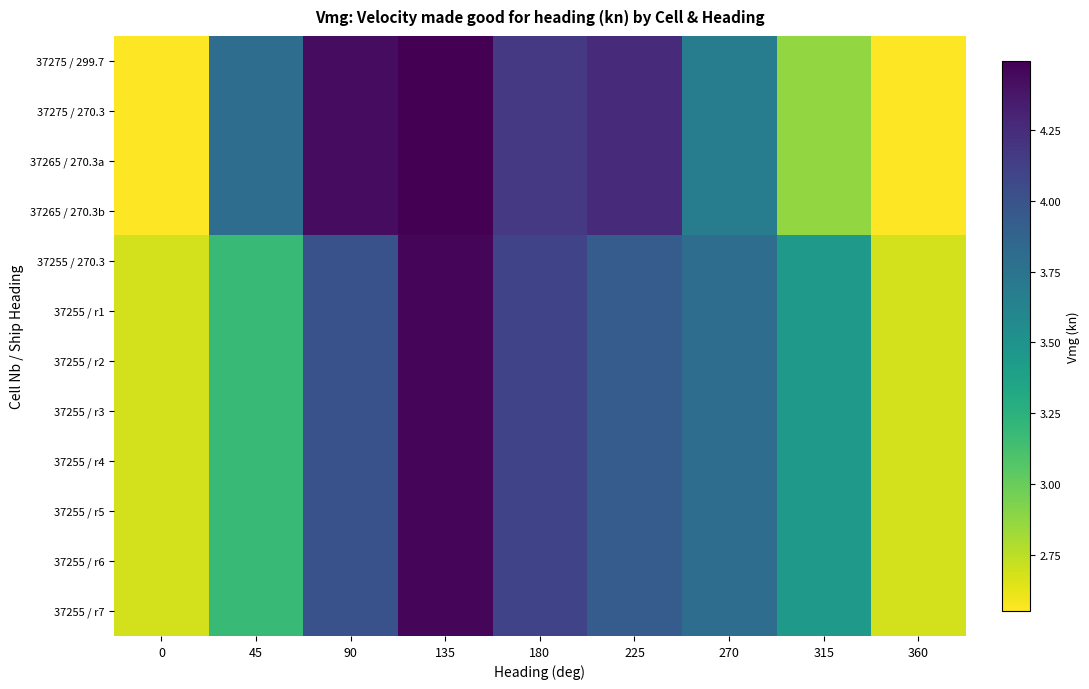

List the series in order of their peak value, lowest first.

37255 / 270.3, 37255 / r1, 37255 / r2, 37255 / r3, 37255 / r4, 37255 / r5, 37255 / r6, 37255 / r7, 37275 / 299.7, 37275 / 270.3, 37265 / 270.3a, 37265 / 270.3b